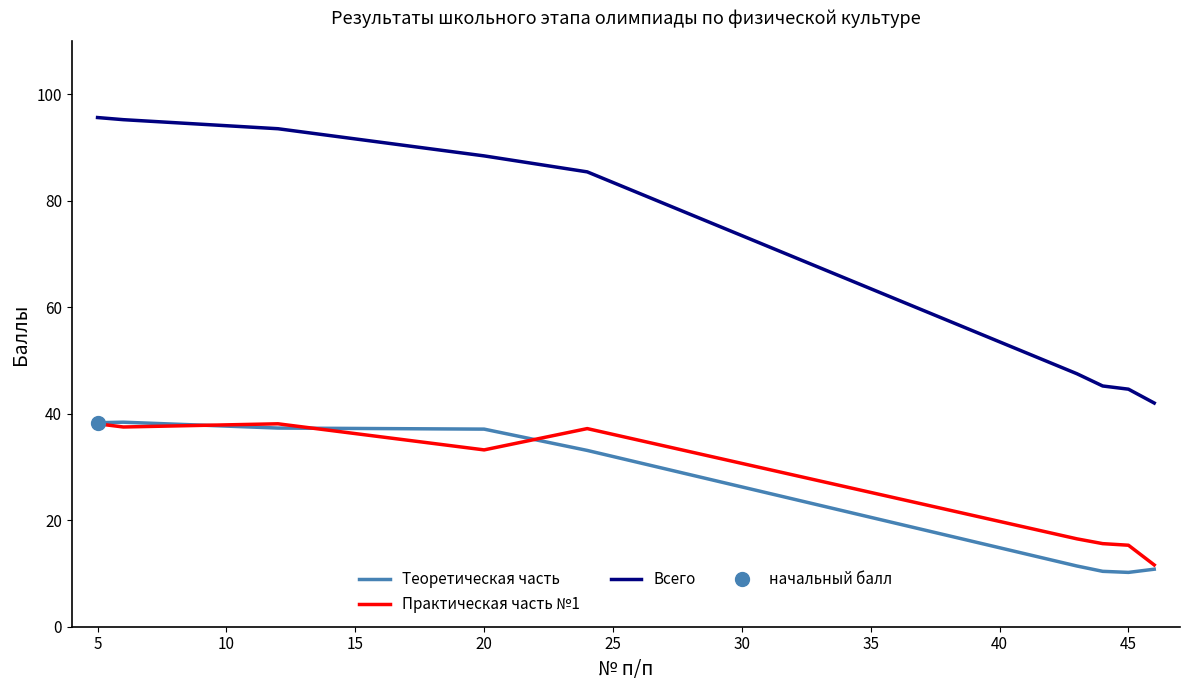

Which series has the widest spread of values?

Всего